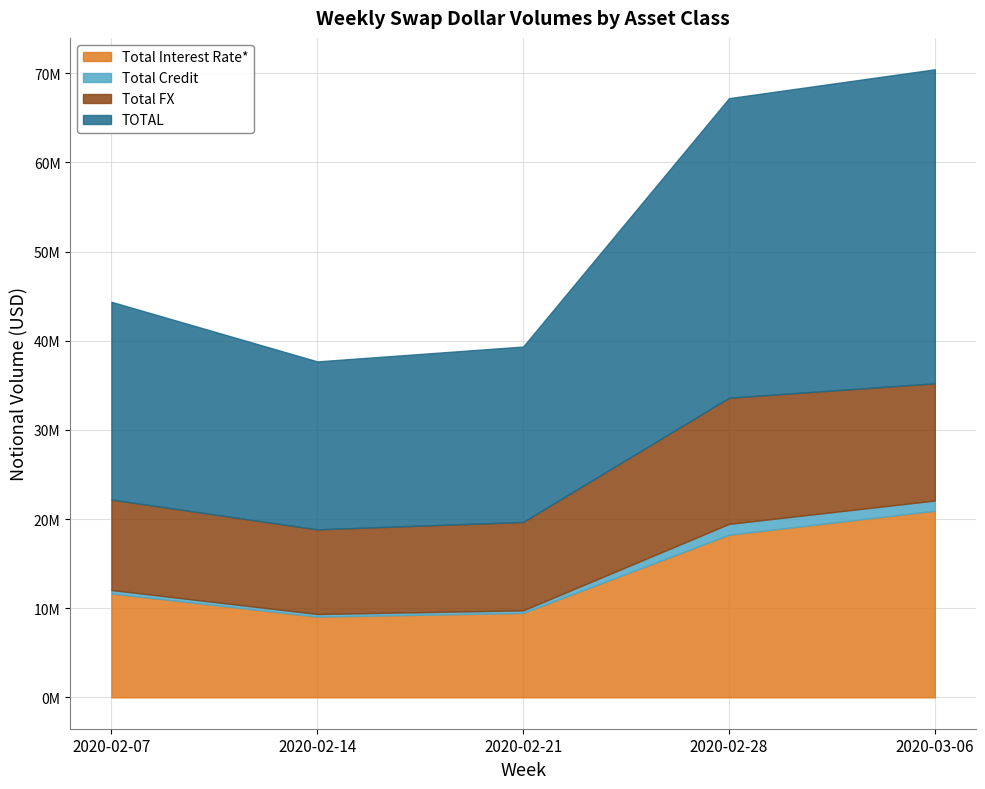

True or false: TOTAL and Total Interest Rate* cross at least once.

False